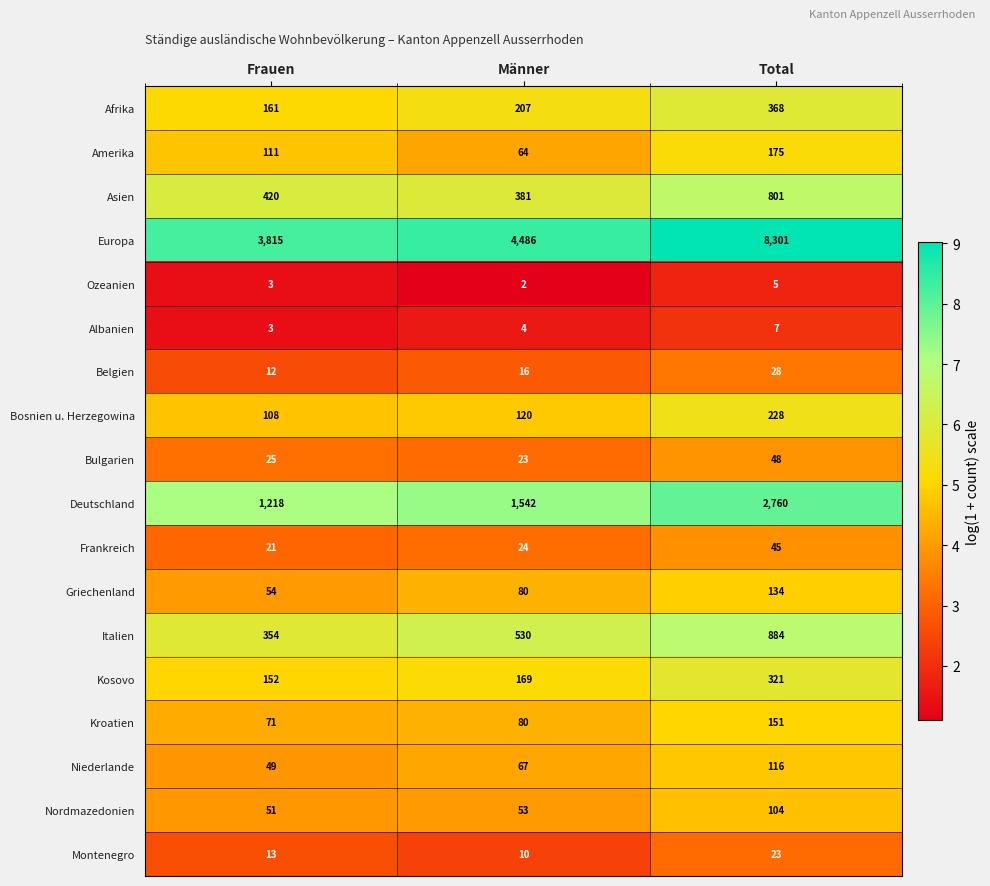

How many Belgien values are between 12 and 28?

3